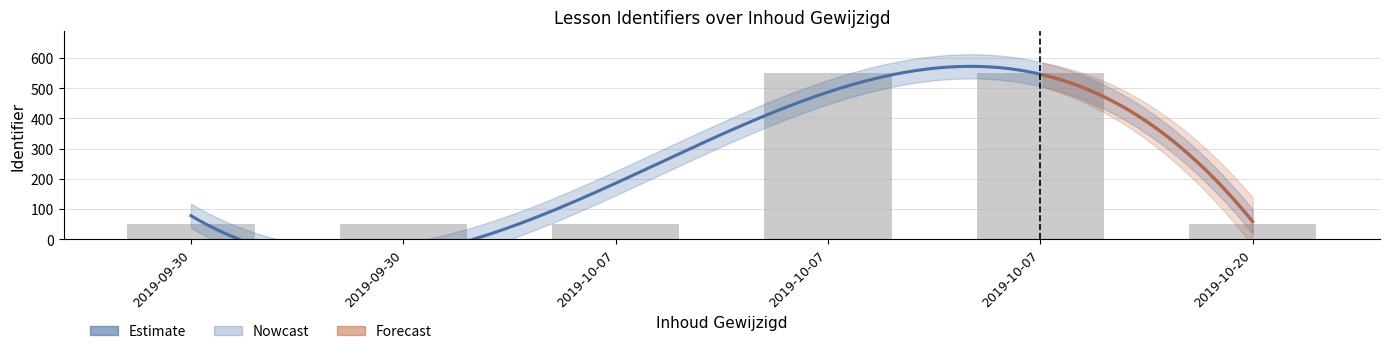

Is it true that the value at 2019-09-30 is 28.8?

False